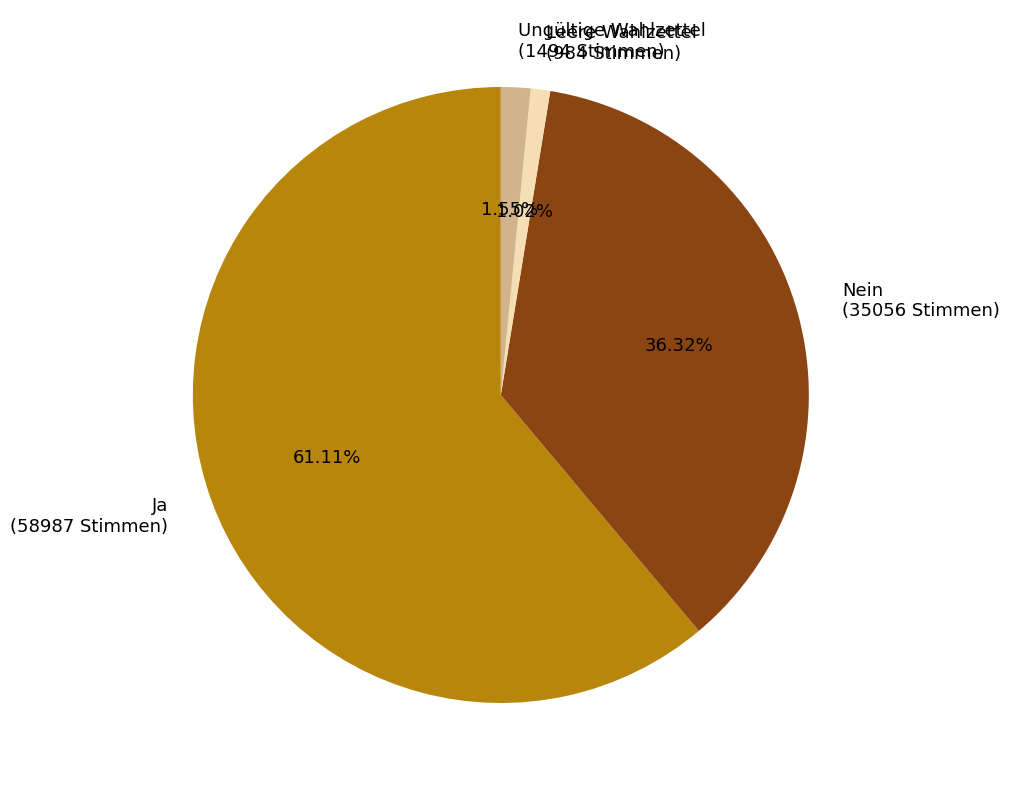

What is the total percentage of Ja and Nein?

97.4%